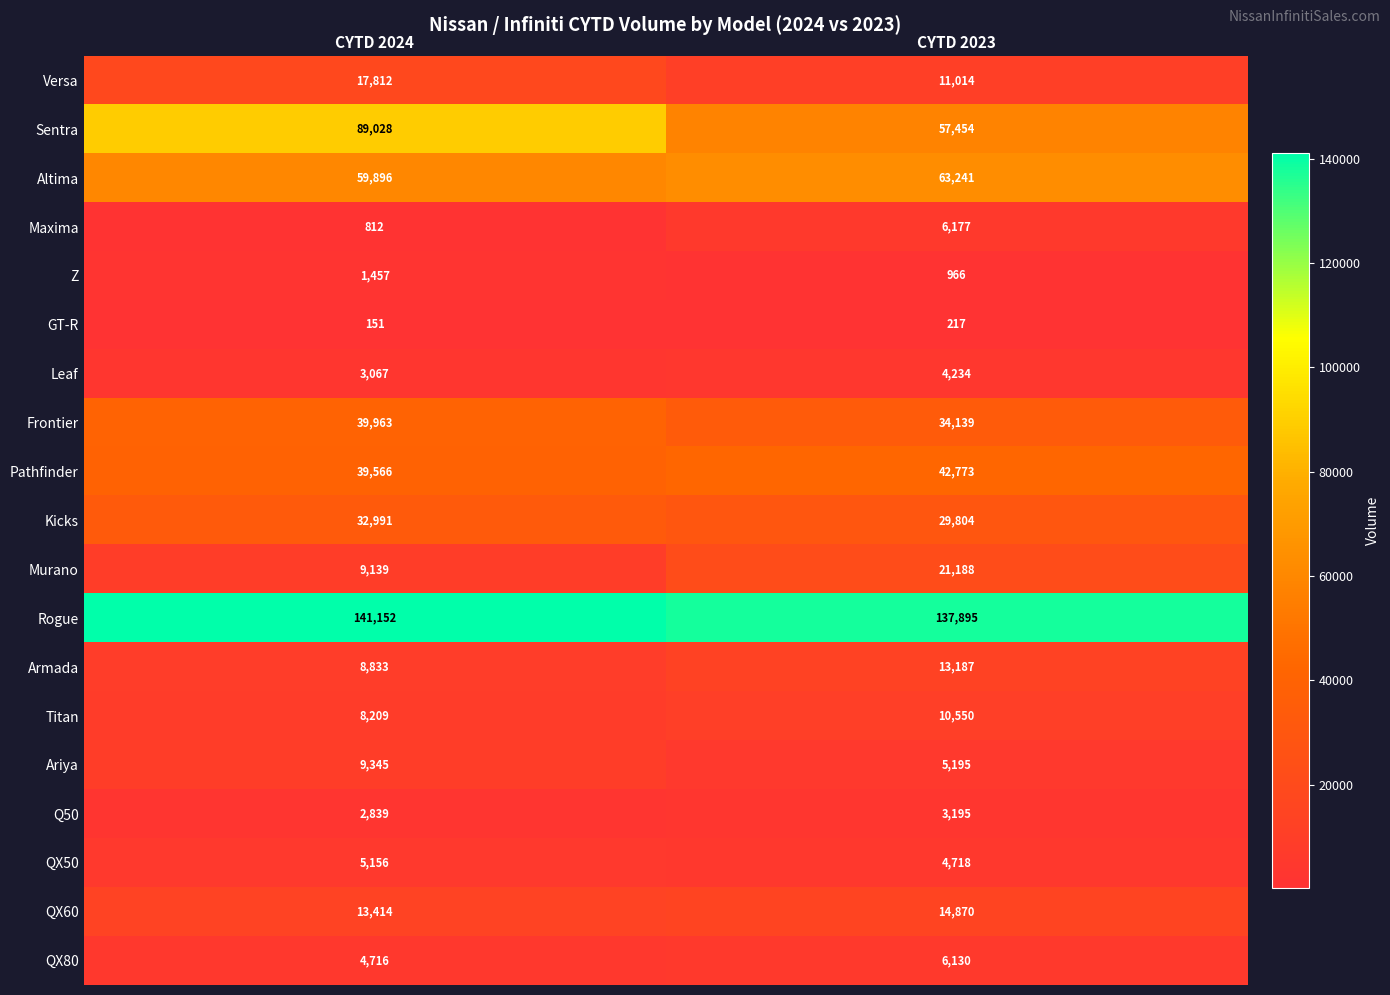

At which label is Pathfinder closest to 41169?

CYTD 2024